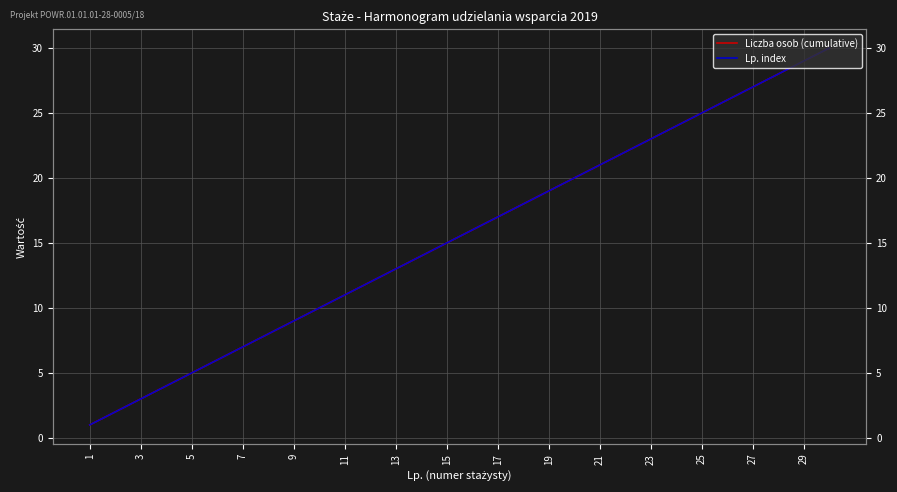

Rank the series by their maximum value, from lowest to highest.

Liczba osob (cumulative), Lp. index